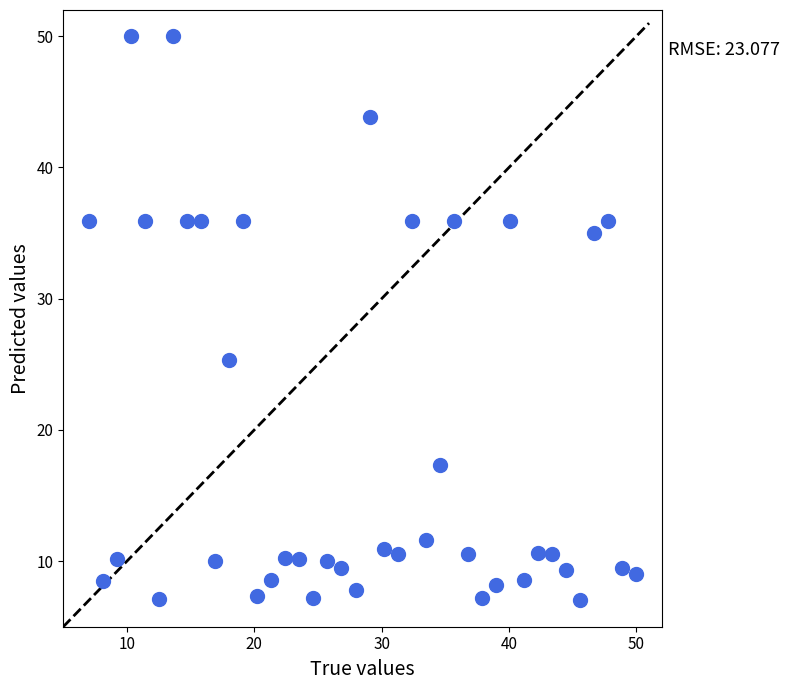

What Y value in the scatter plot is closest to 28?

25.3